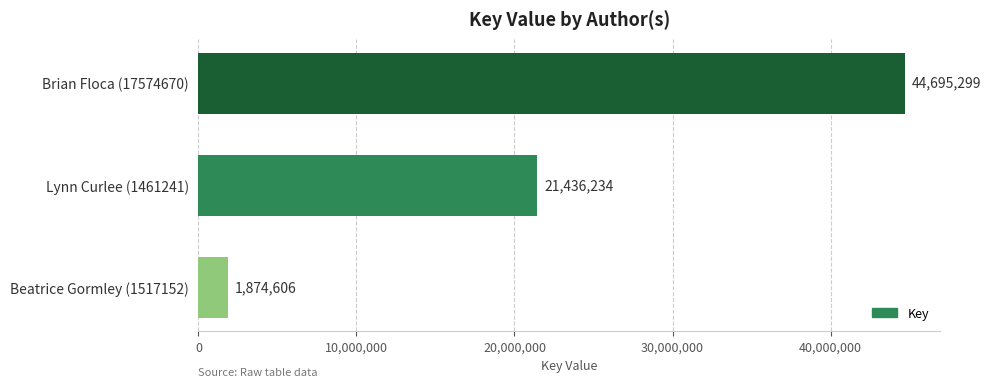

What is the sum of all values?

68006139